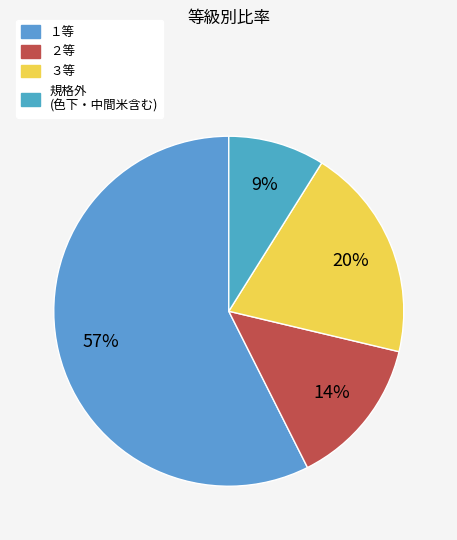

How many segments does this pie chart have?

4